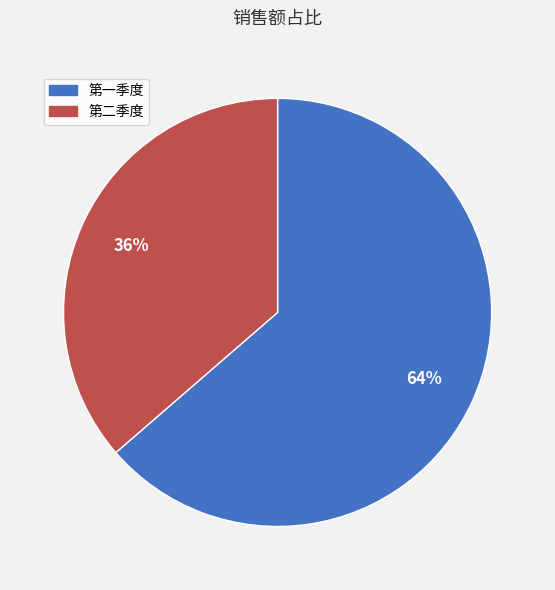

Count the number of slices in the pie.

2